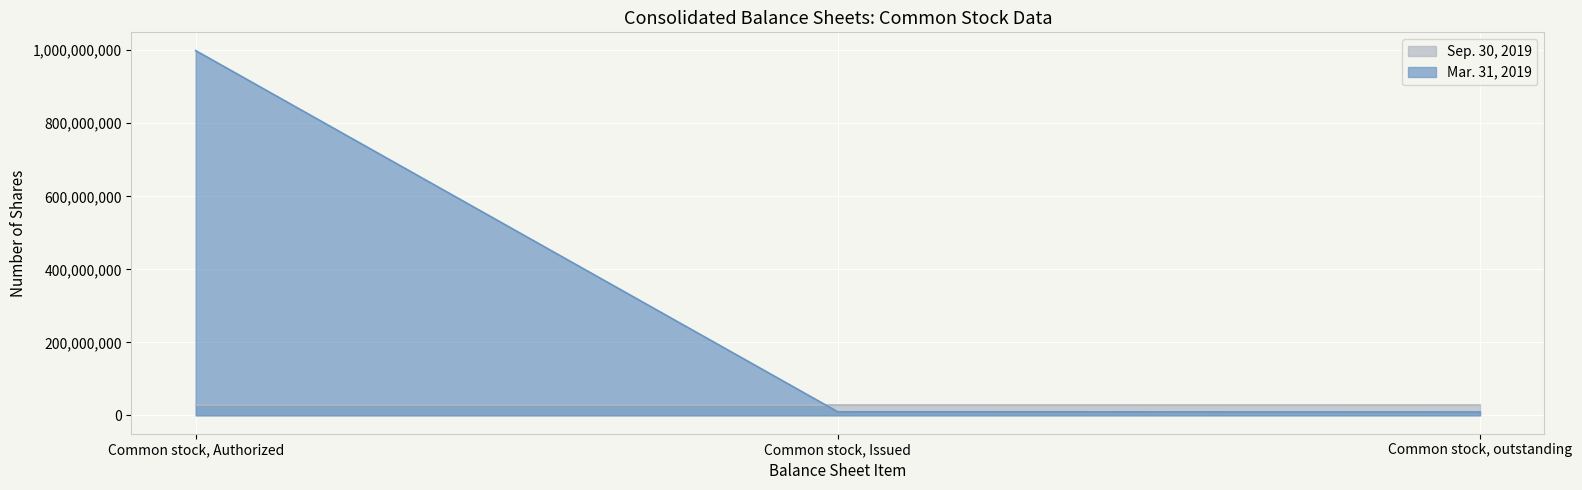

Reading right to left, extract all data points from this chart.

Common stock, outstanding=9638650	Common stock, Issued=9990000	Common stock, Authorized=999000000